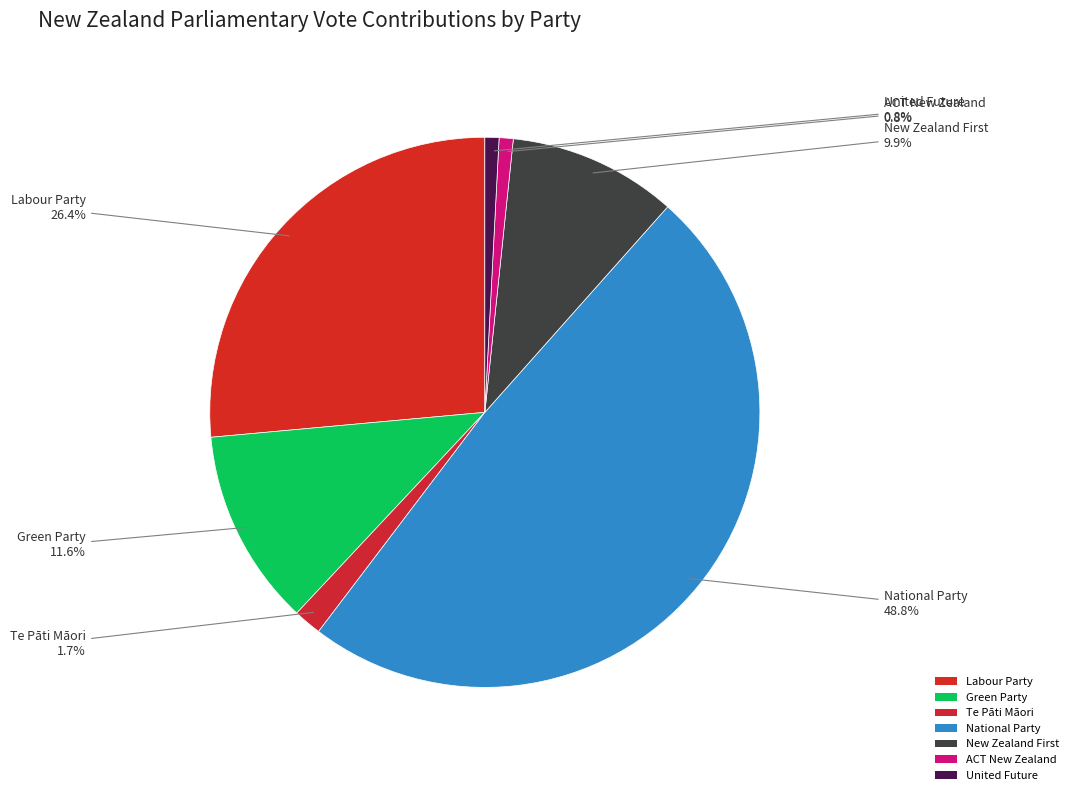

To the nearest percent, what percentage of the pie is National Party?

49%